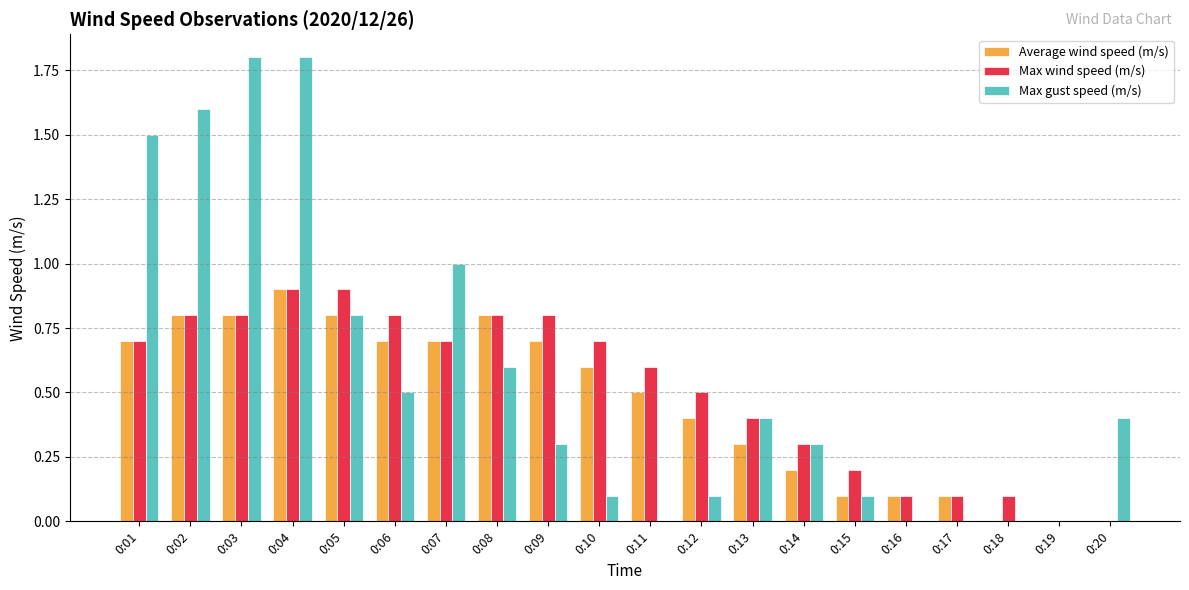

What is the sum of the Max wind speed (m/s) values at 0:03 and 0:17?

0.9